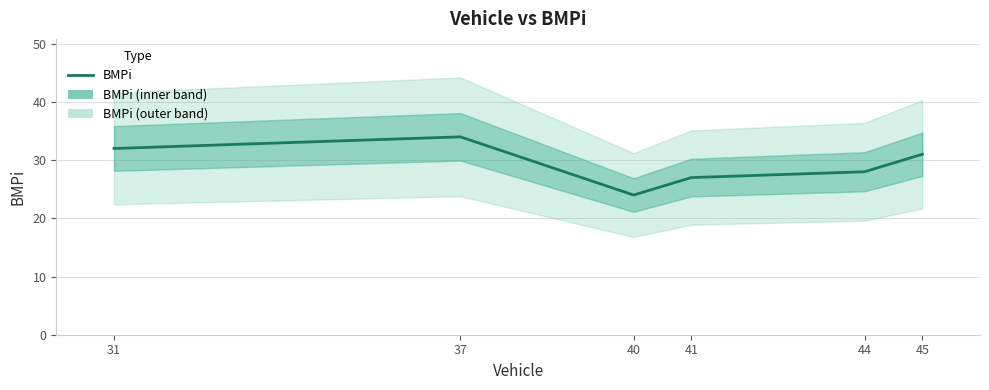

What is the difference between the values at 40 and 31?

8